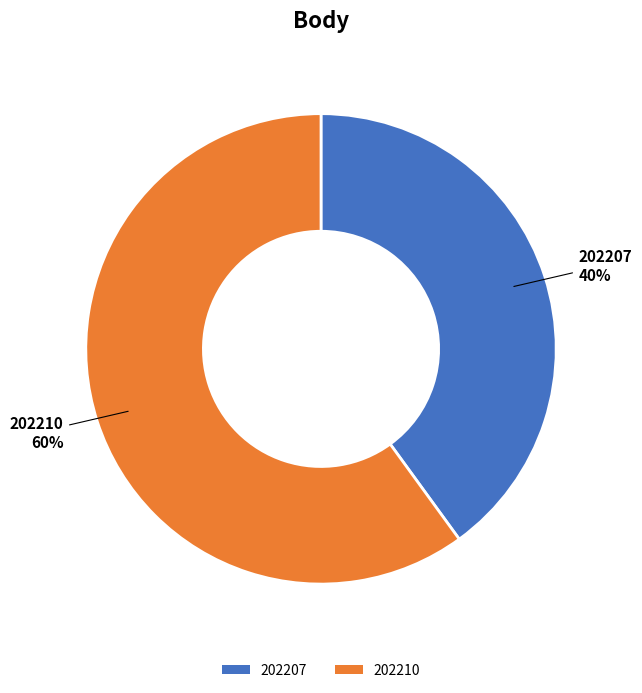

What percentage is the 202210 slice, to the nearest percent?

60%